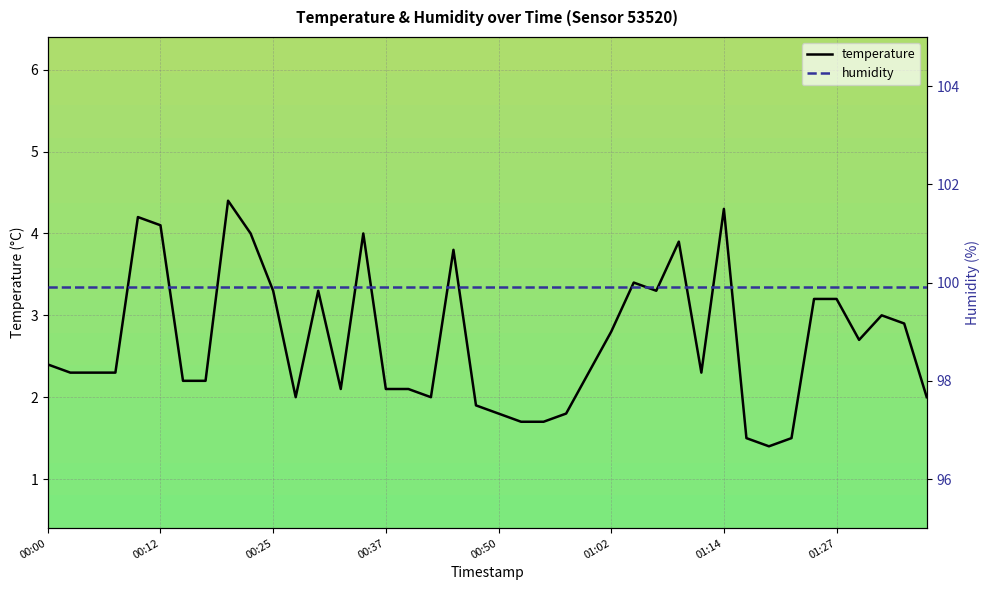

The value of temperature at 00:00 is 4.1. True or false?

False